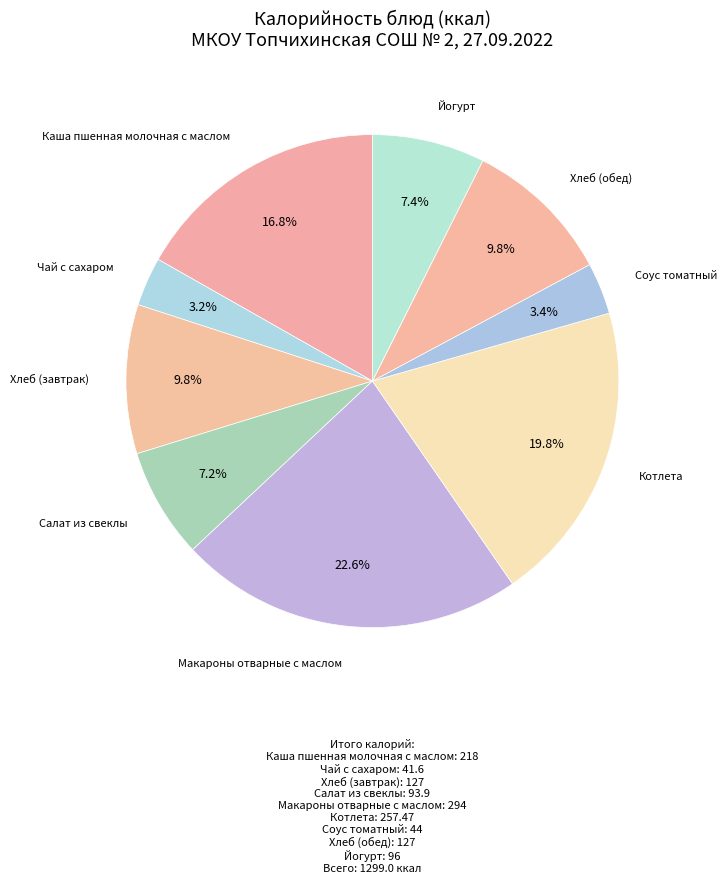

To the nearest percent, what portion does Соус томатный represent?

3%